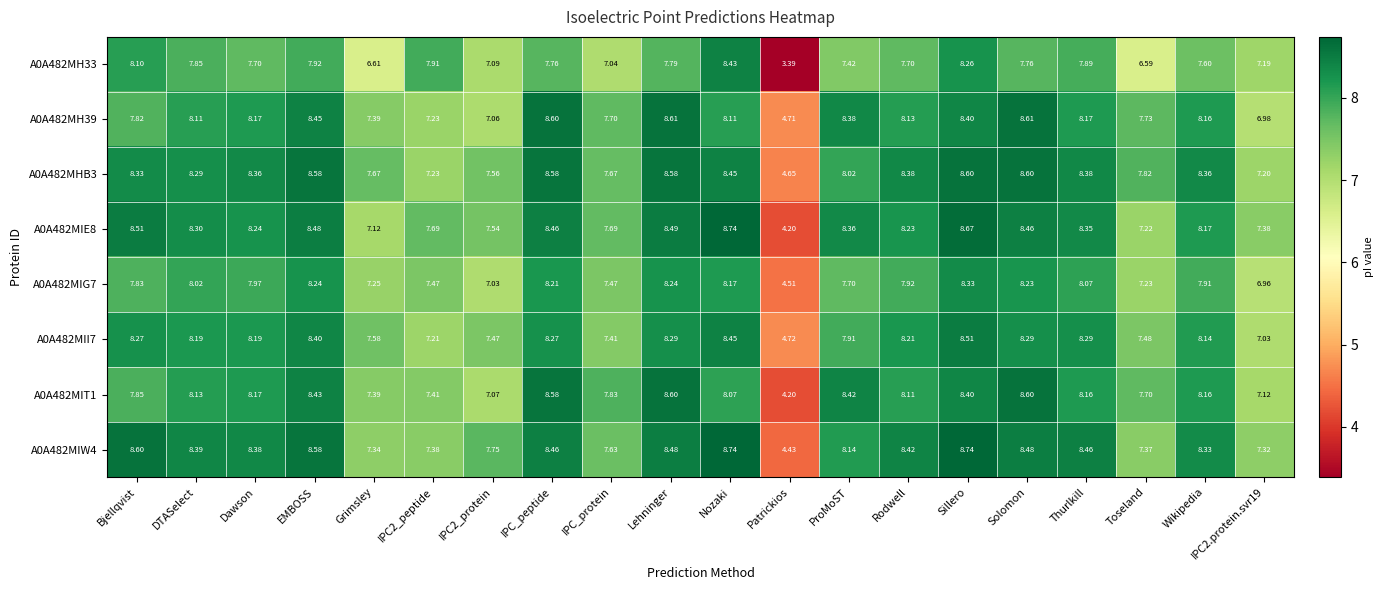

Which category has the lowest value in the A0A482MH33 series?

Patrickios